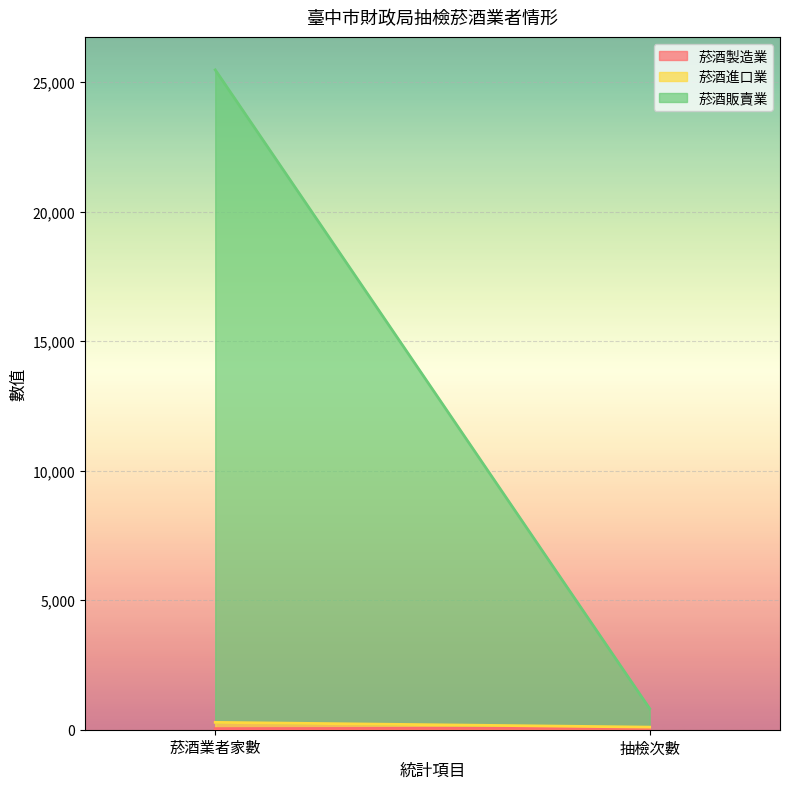

How many distinct data groups are displayed?

3